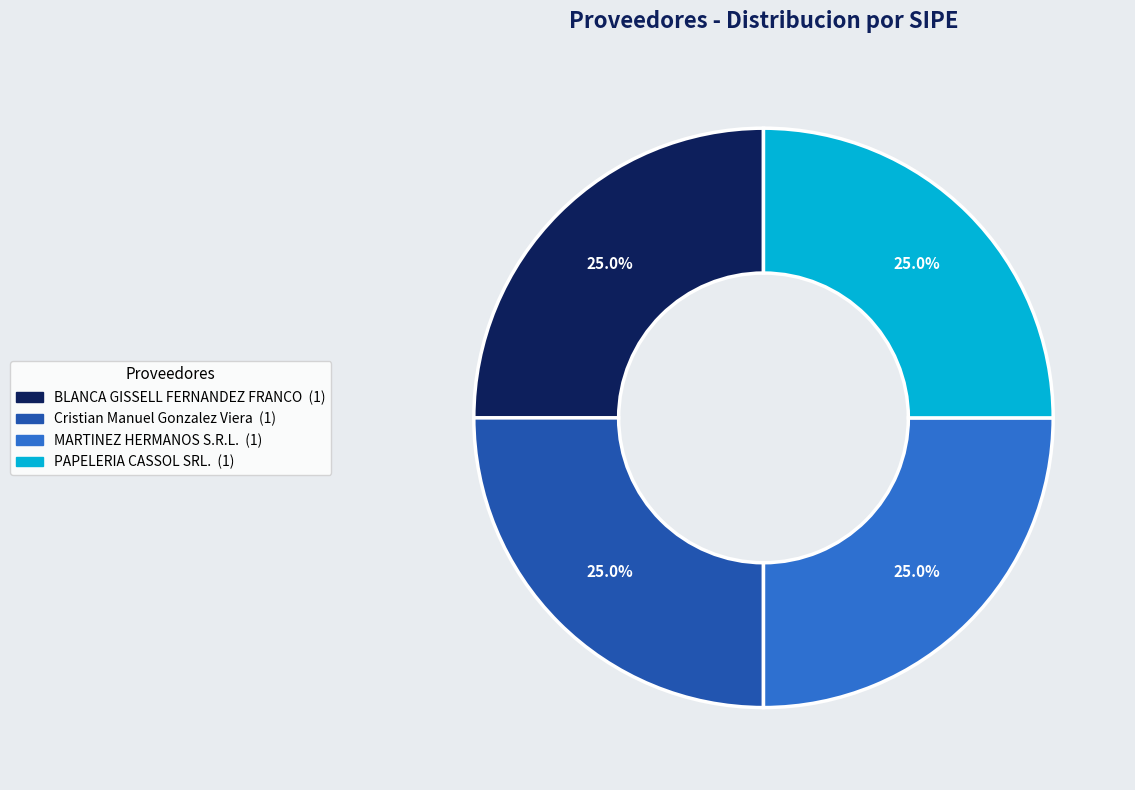

Is there a majority slice in this chart?

No